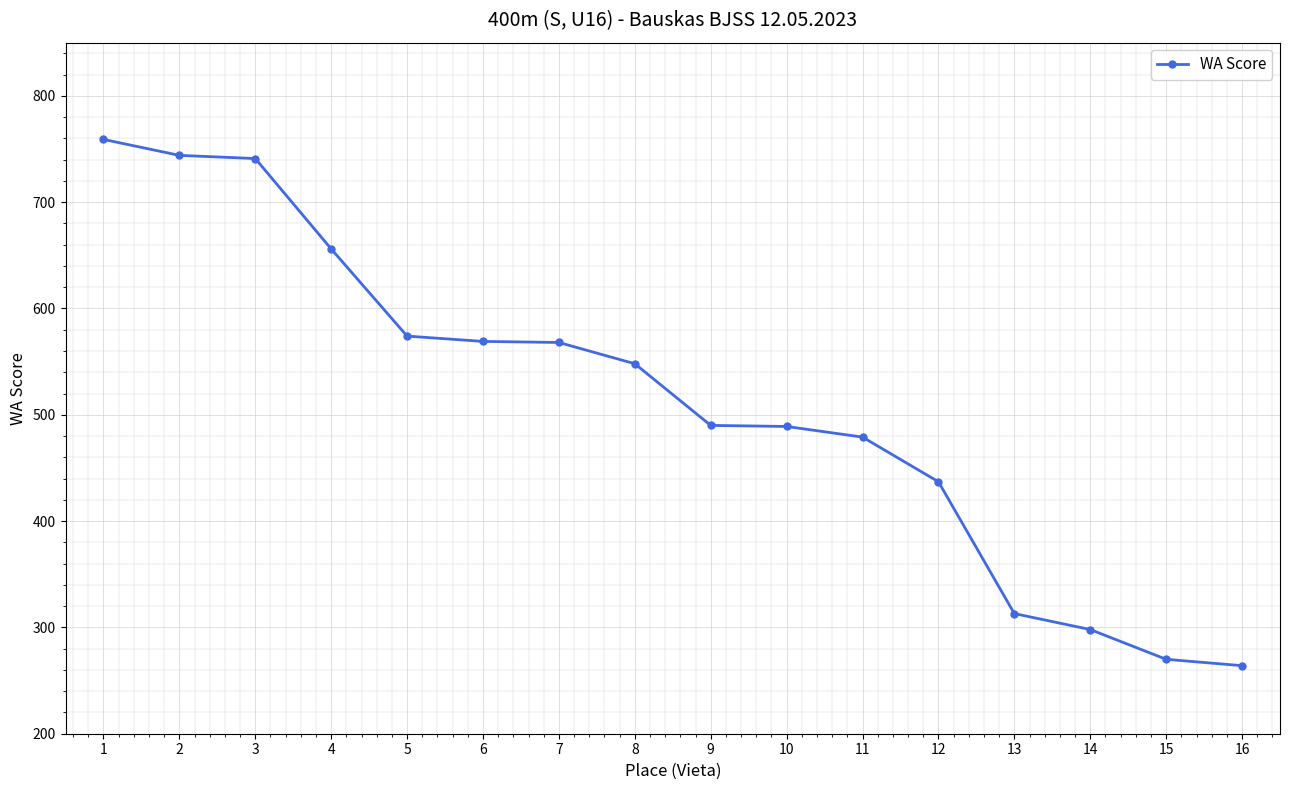

Which category has the lowest value across all series?

16